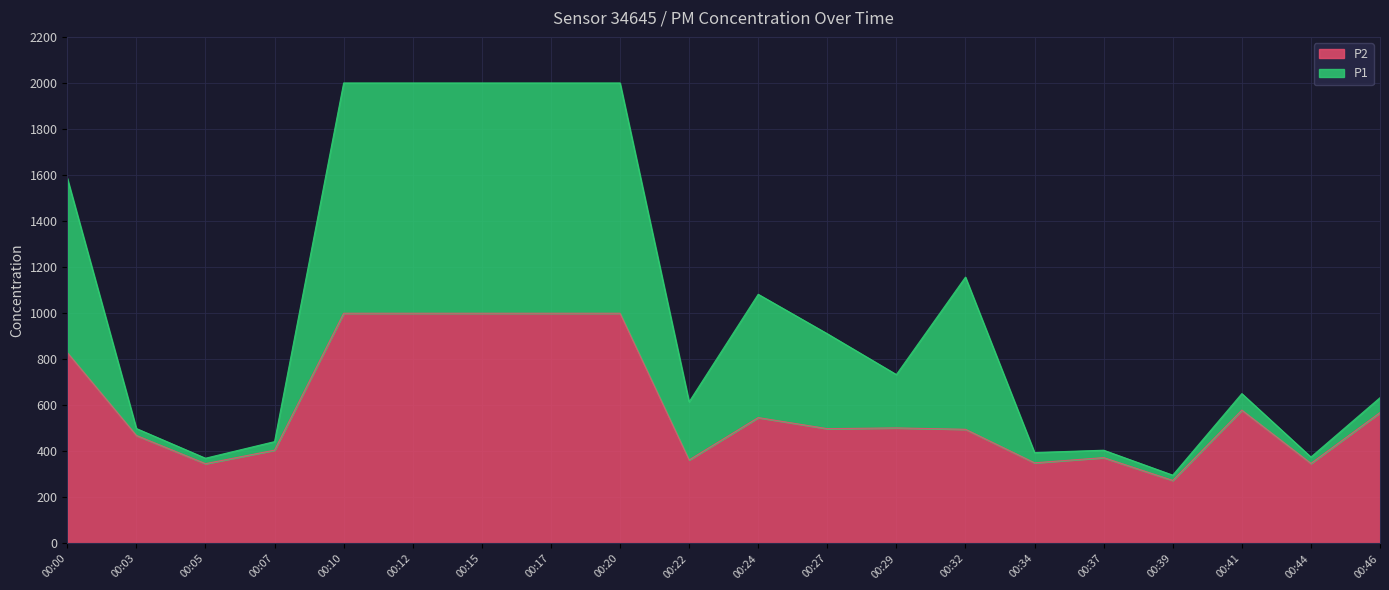

Which series has the largest range (max minus min)?

P1